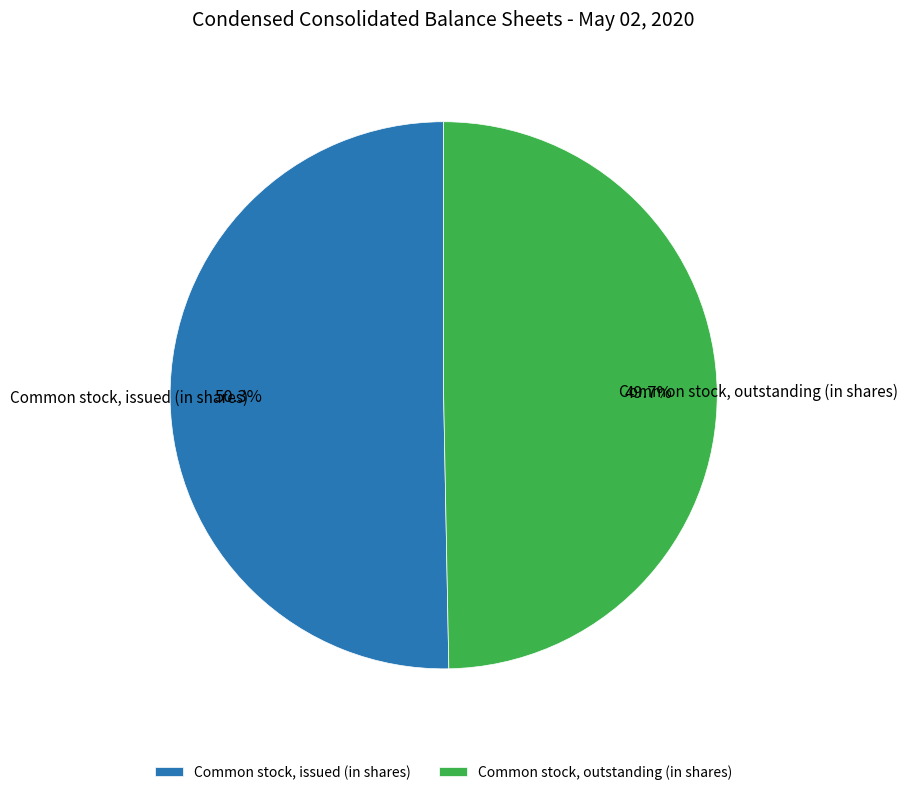

Rank the categories by value from highest to lowest.

Common stock, issued (in shares), Common stock, outstanding (in shares)